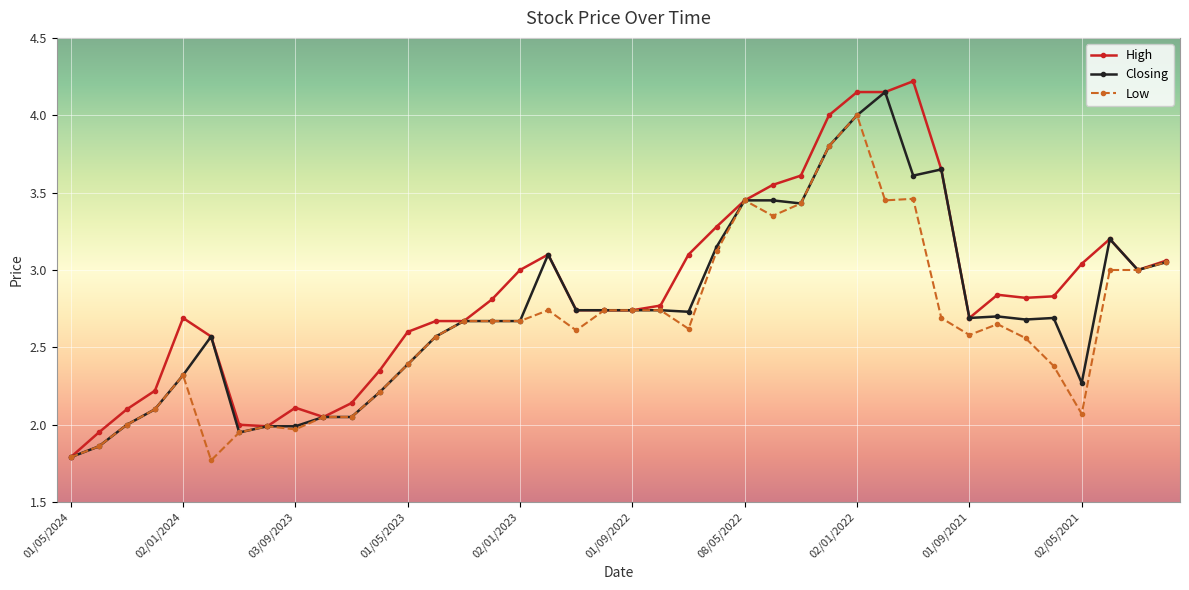

List the series in order of their overall mean, lowest first.

Low, Closing, High